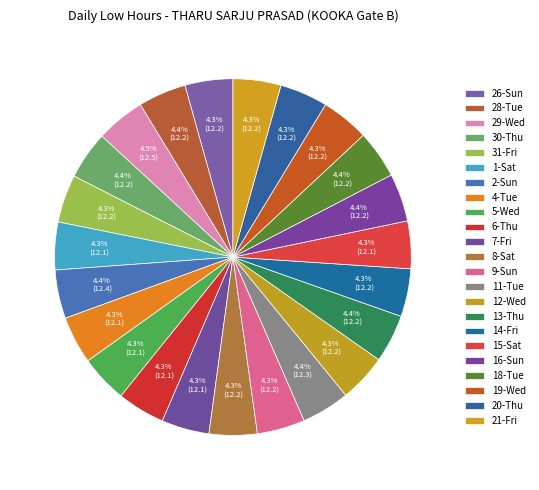

How many segments does this pie chart have?

23